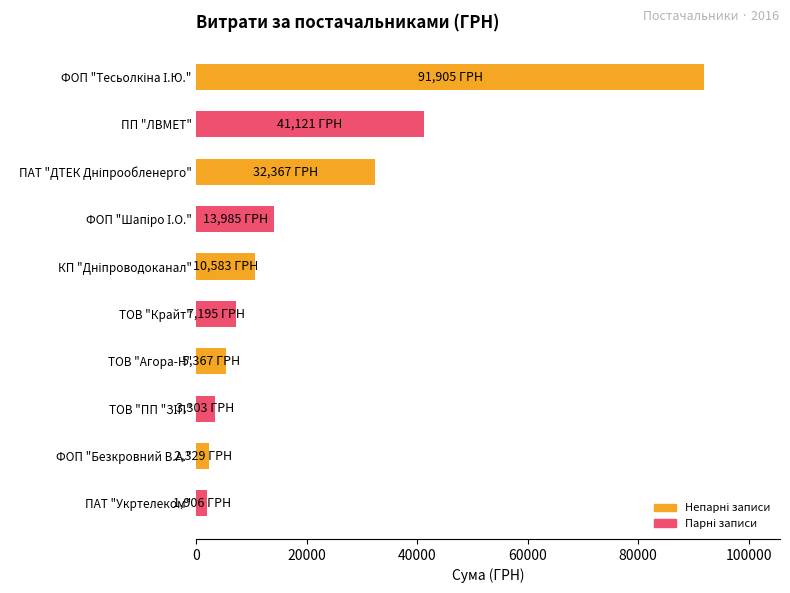

What is the sum of the values at ТОВ "Агора-Н" and ФОП "Безкровний В.А."?

7695.9